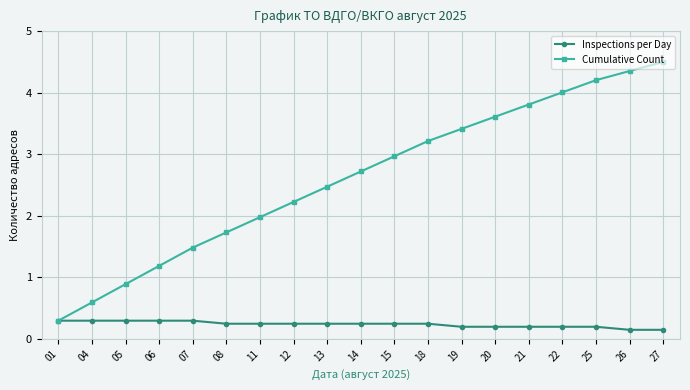

Reading left to right, list all the values displayed in this chart.

Inspections per Day: 01=0.3	04=0.3	05=0.3	06=0.3	07=0.3	08=0.2	11=0.2	12=0.2	13=0.2	14=0.2	15=0.2	18=0.2	19=0.2	20=0.2	21=0.2	22=0.2	25=0.2	26=0.1	27=0.1
Cumulative Count: 01=0.3	04=0.6	05=0.9	06=1.2	07=1.5	08=1.7	11=2.0	12=2.2	13=2.5	14=2.7	15=3.0	18=3.2	19=3.4	20=3.6	21=3.8	22=4.0	25=4.2	26=4.4	27=4.5